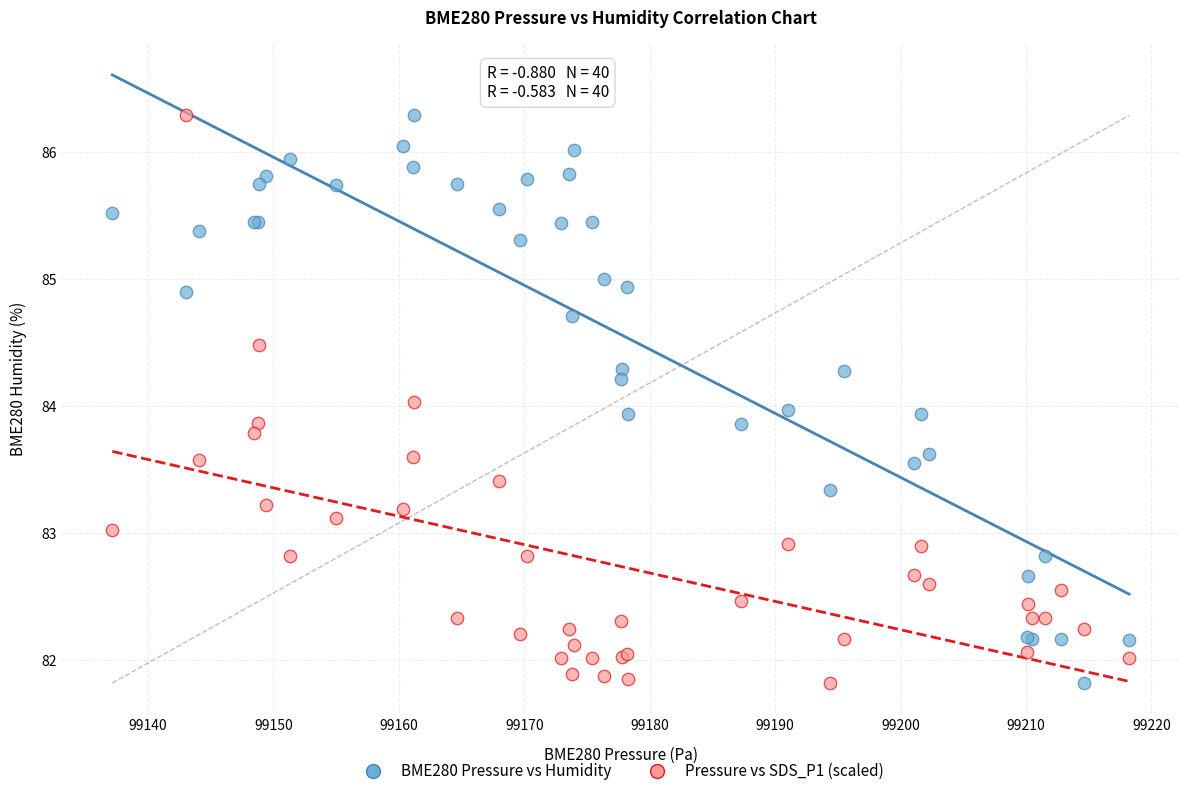

What is the X range (max minus min) for the scatter plot?

81.1